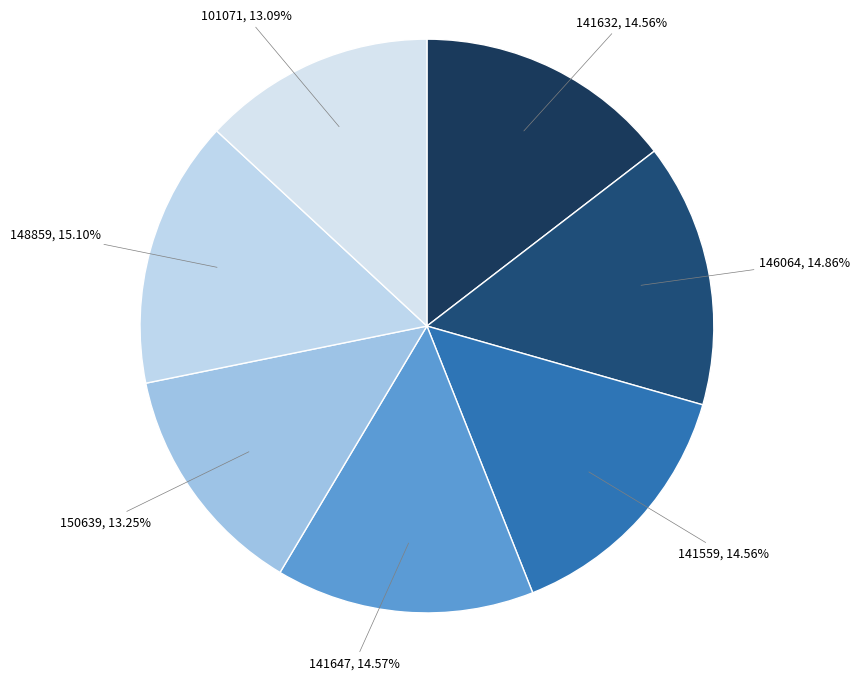

Combined, do 141559 and 141632 account for over 50%?

No